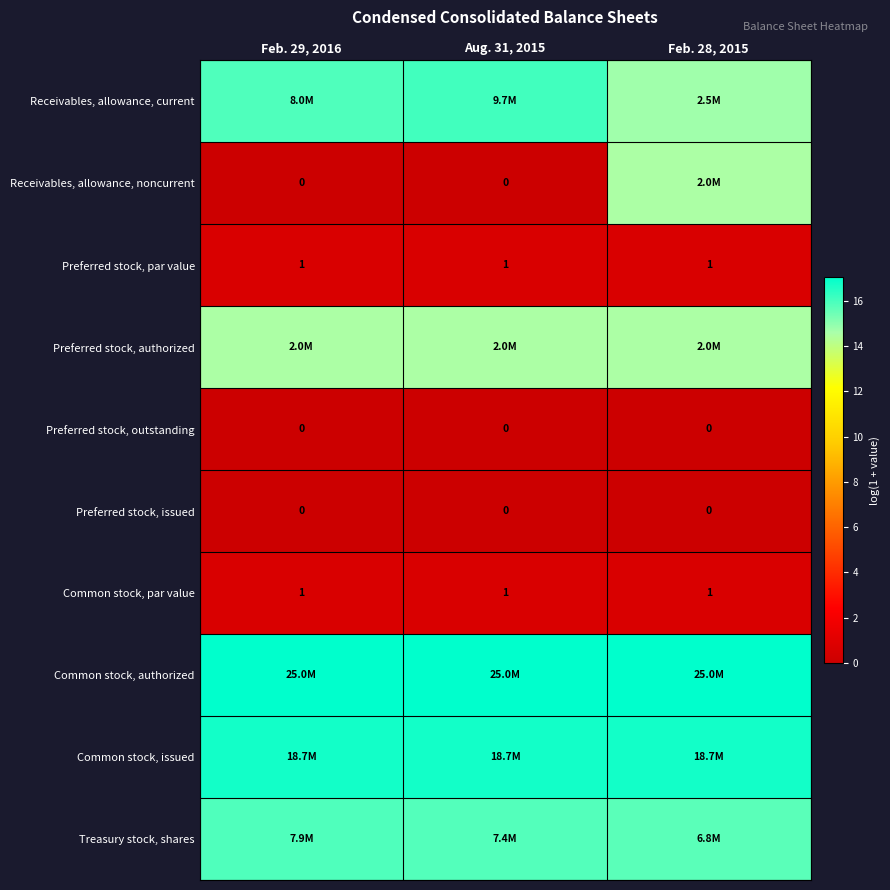

Is the value of Common stock, par value at Aug. 31, 2015 greater than the value of Preferred stock, issued at Feb. 29, 2016?

Yes